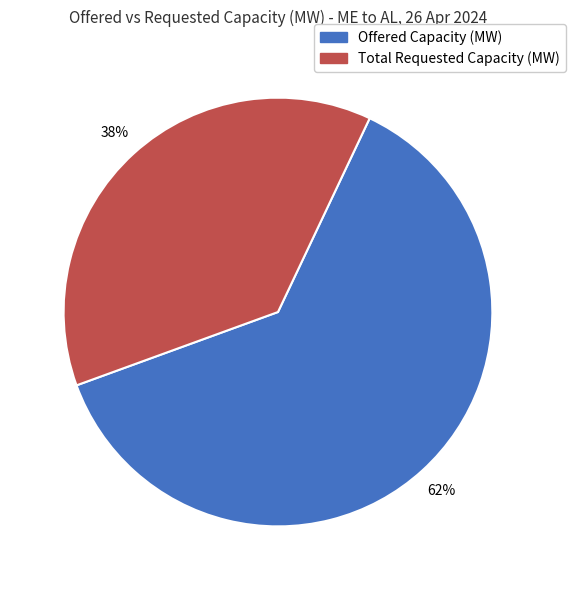

To the nearest percent, what is the average slice percentage?

50%